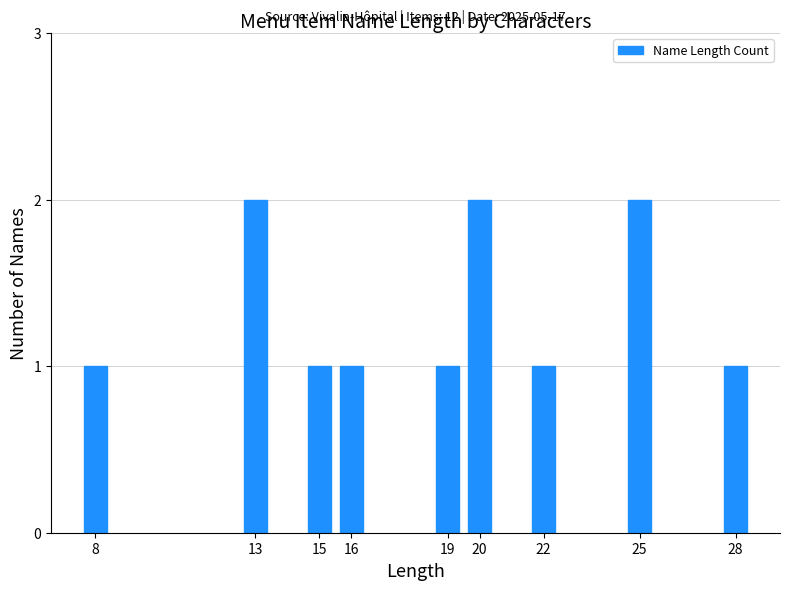

Reading right to left, list all the values displayed in this chart.

28=1	25=2	22=1	20=2	19=1	16=1	15=1	13=2	8=1